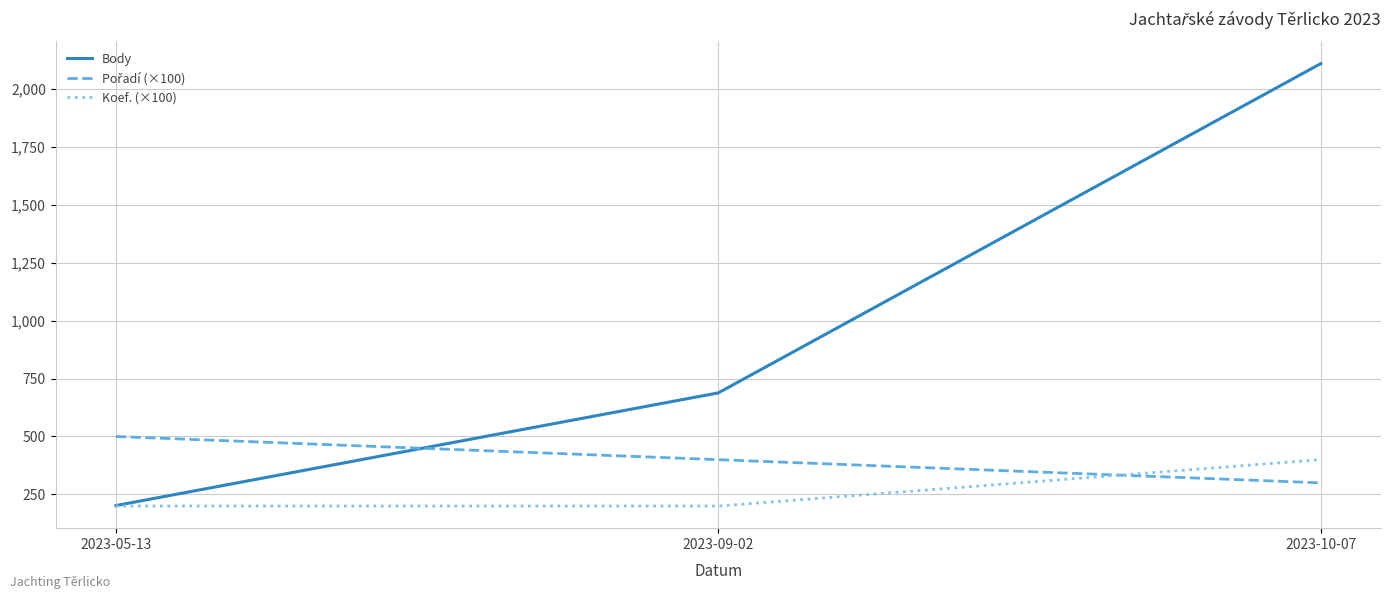

Which category has the highest value in the Koef. (×100) series?

2023-10-07